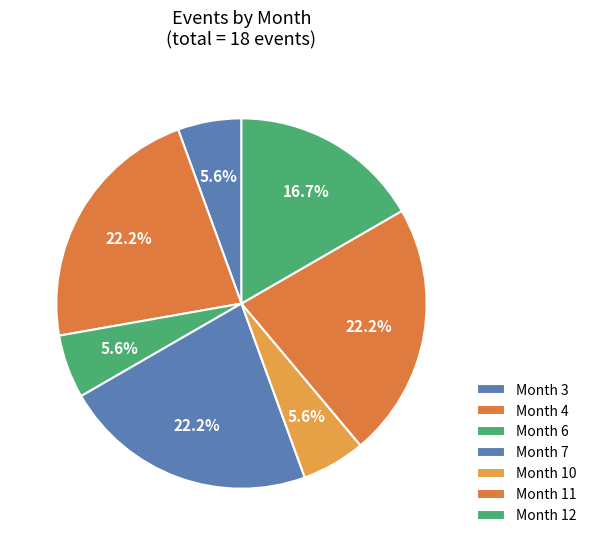

How many slices are in this pie chart?

7